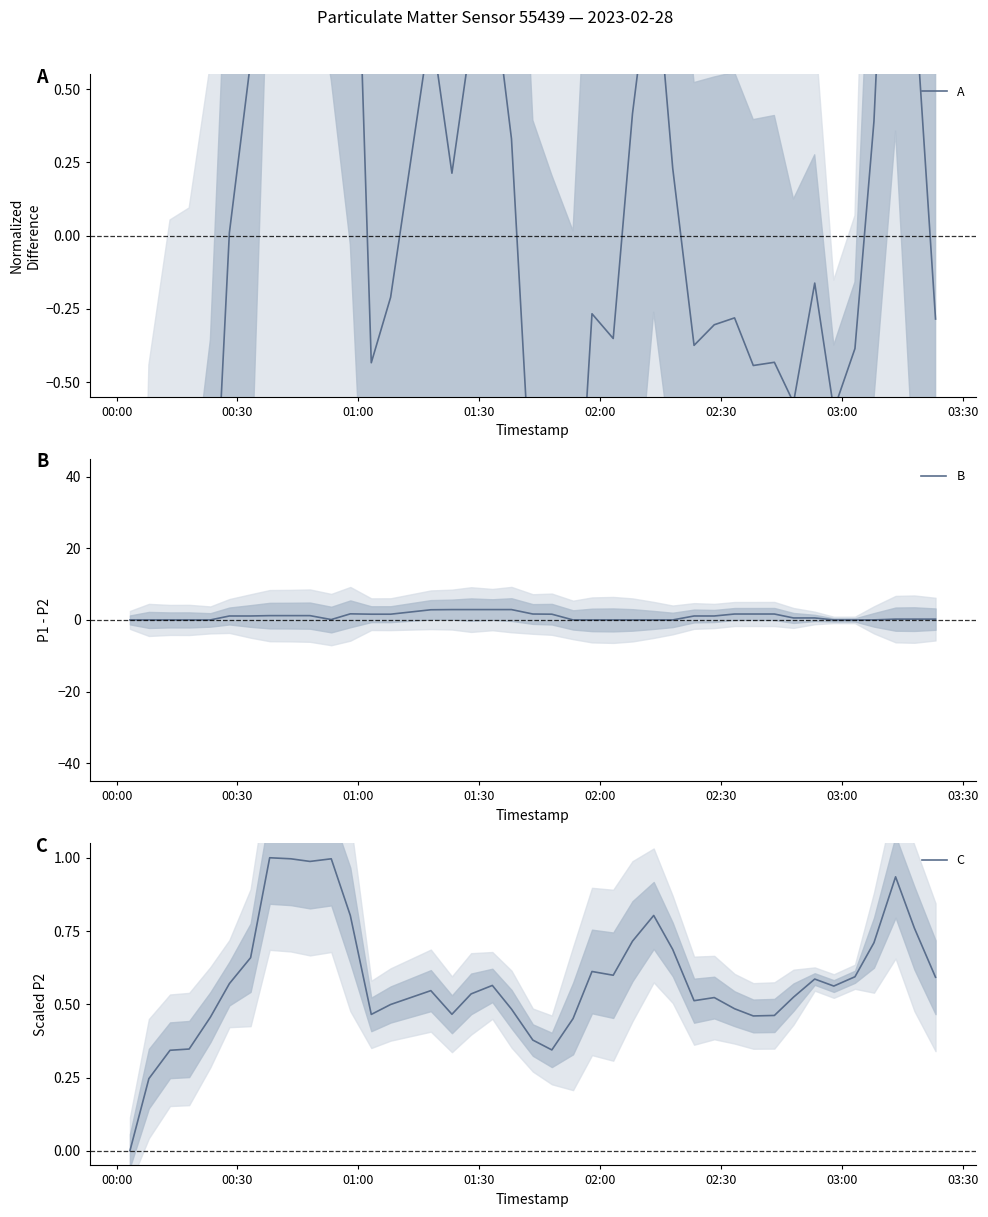

What is the highest value of the B series?

2.9